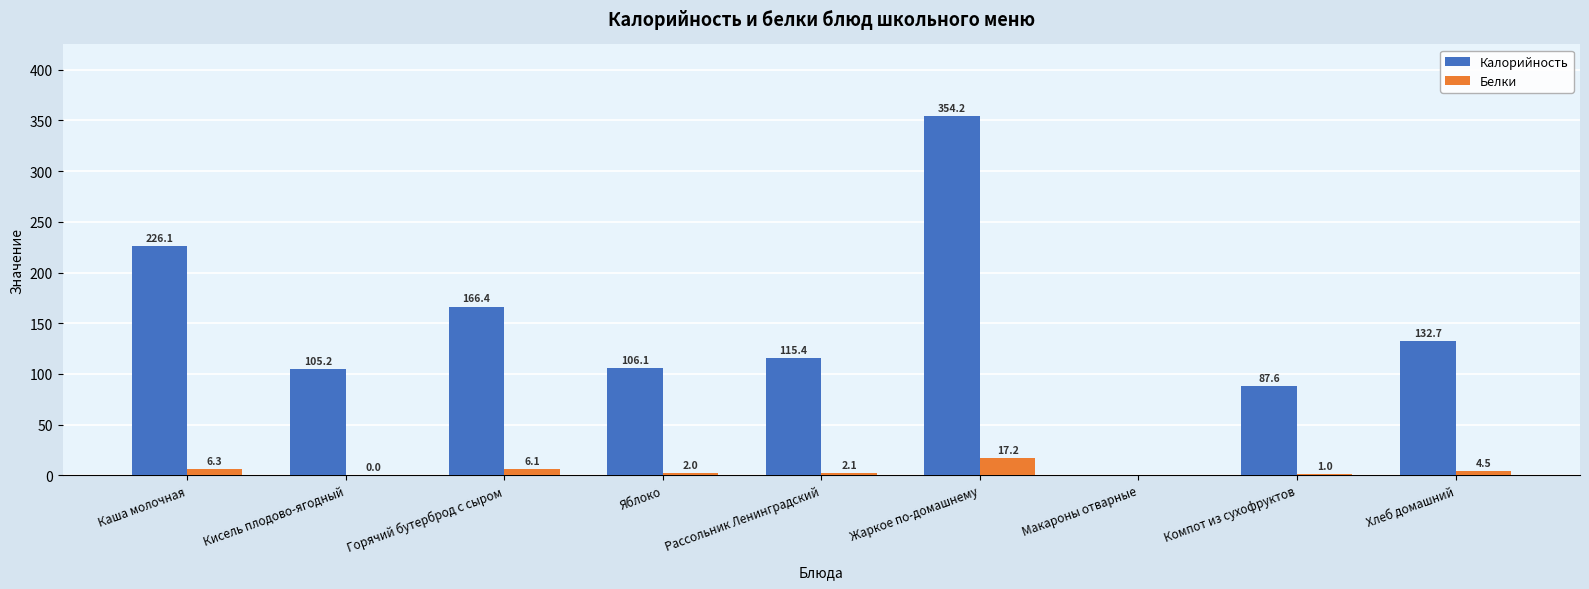

What is the sum of the Белки values at Каша молочная and Жаркое по-домашнему?

23.5